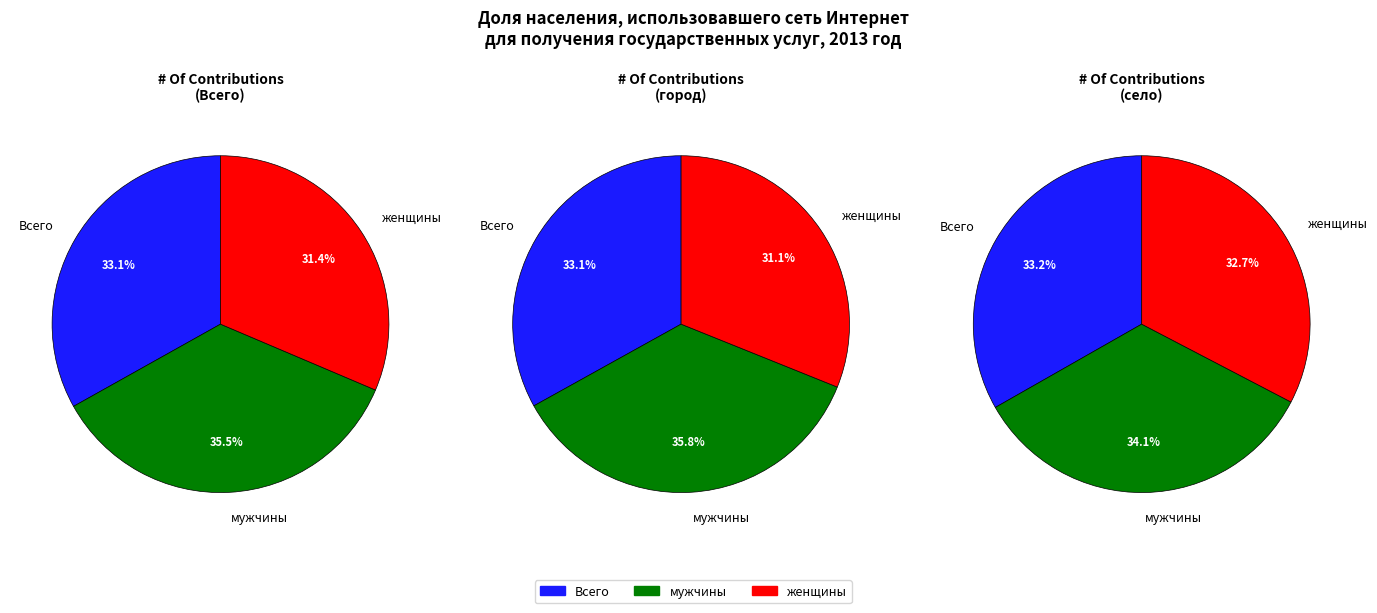

To the nearest percent, what percentage of the pie is мужчины?

35%